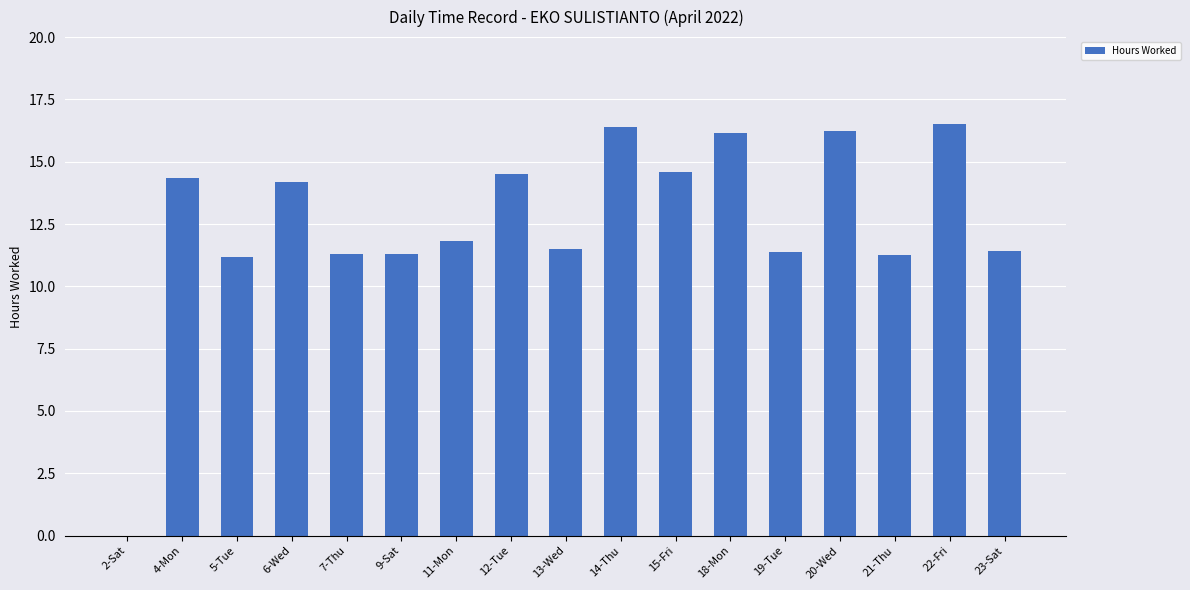

Which has a higher value, 2-Sat or 6-Wed?

6-Wed